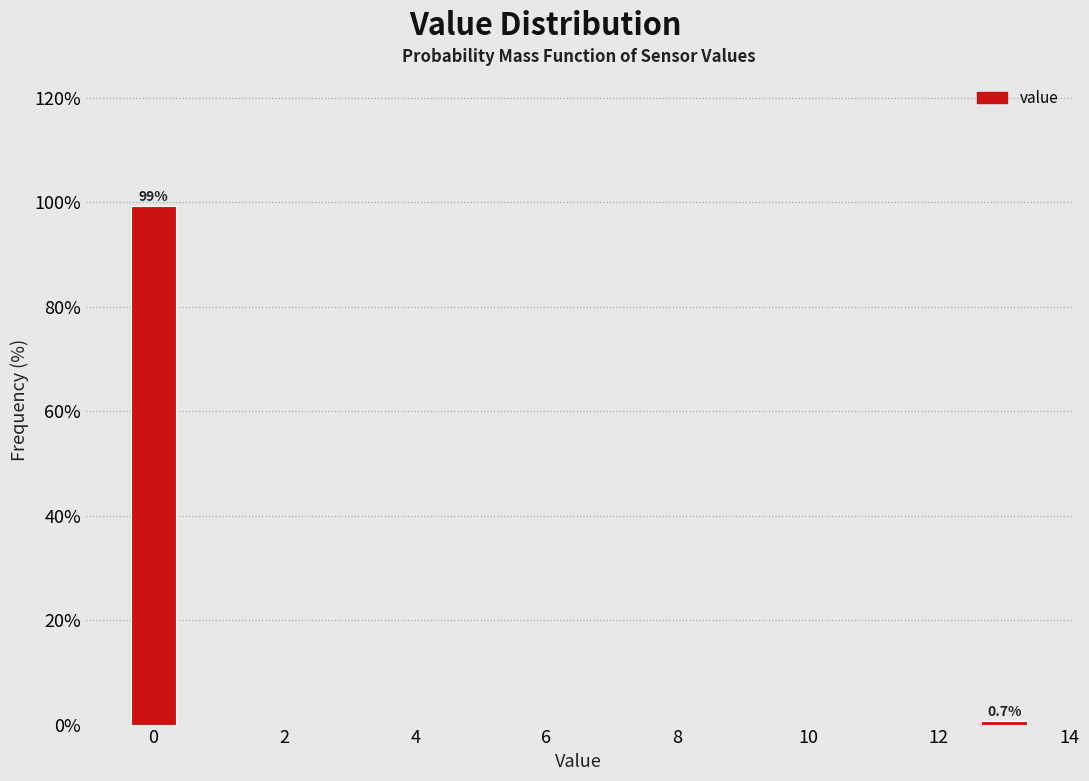

Reading left to right, transcribe all the data shown in this chart.

99.3	0.7